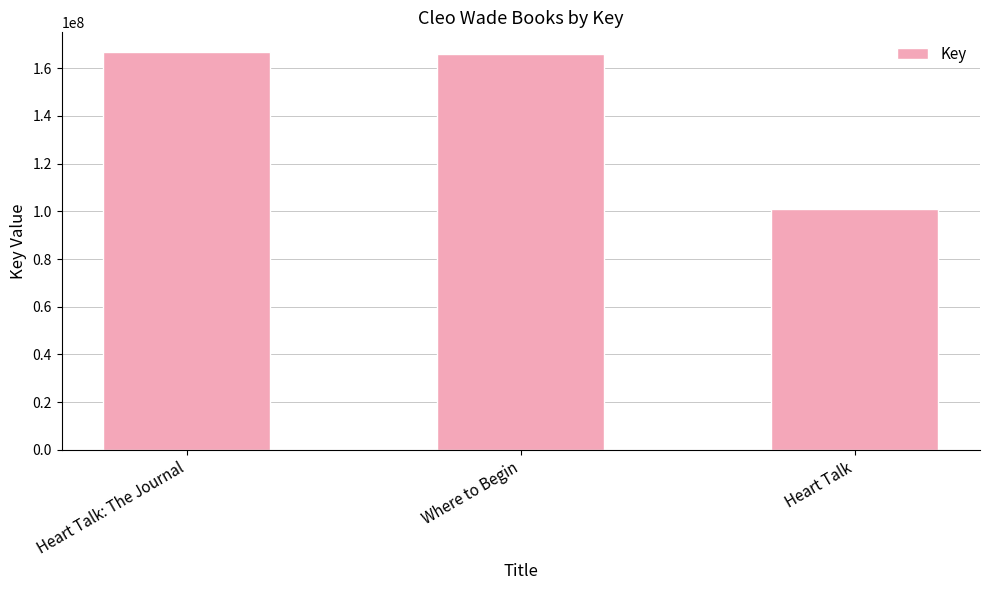

What position from the left is Heart Talk?

3